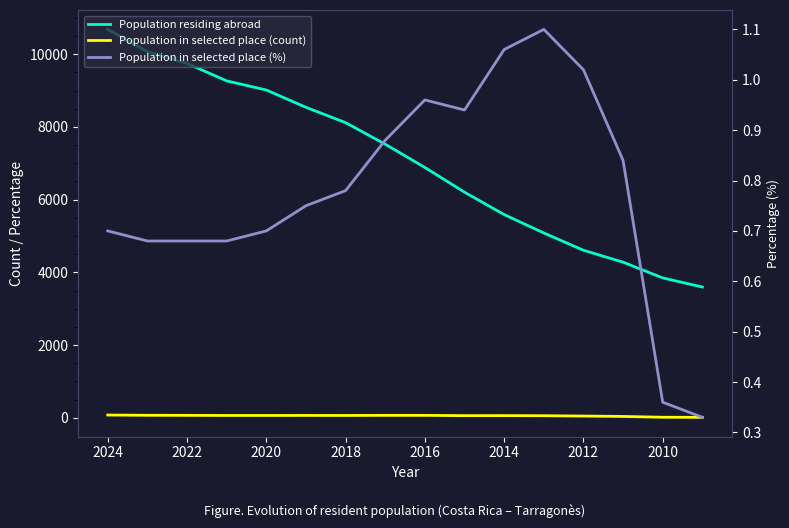

At how many categories does at least one series exceed 4733?

12